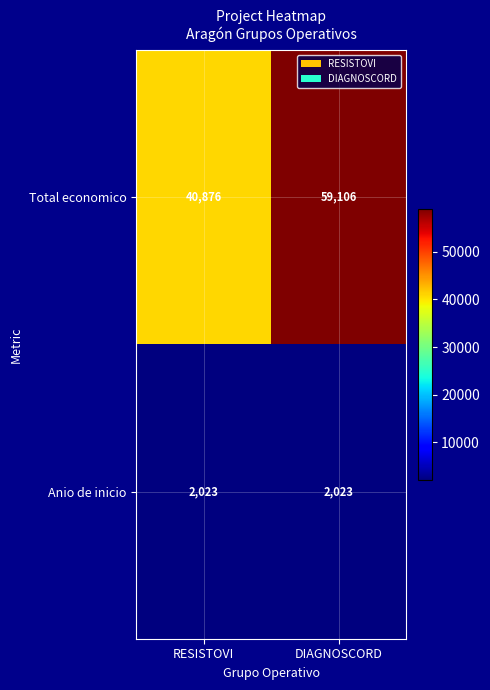

Which series has the largest total across all categories?

Total economico